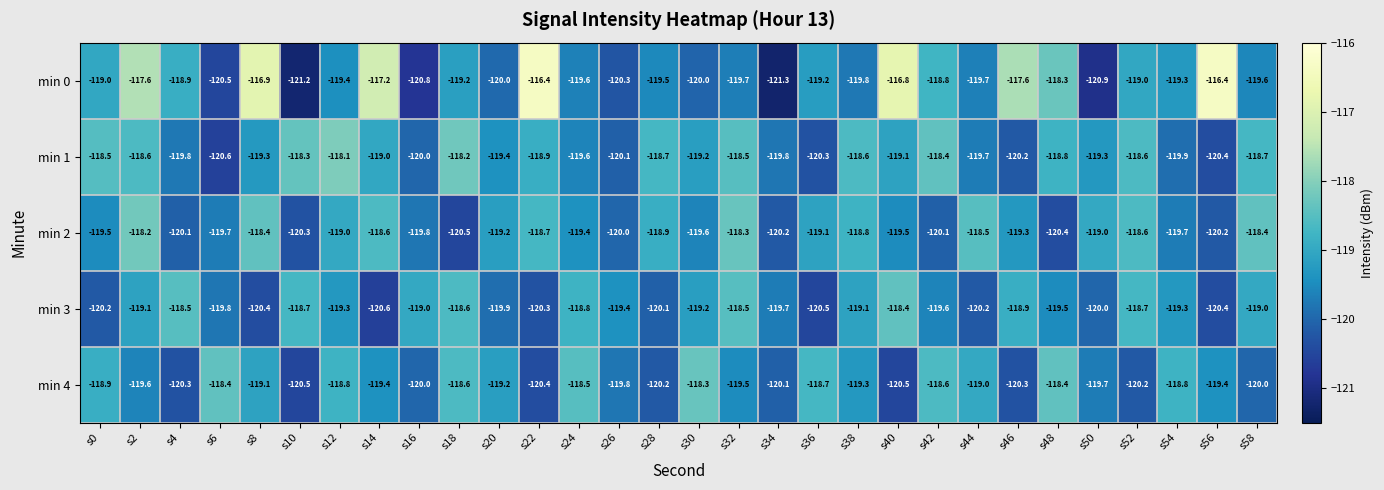

Is the value of min 1 at s38 greater than the value of min 0 at s4?

Yes